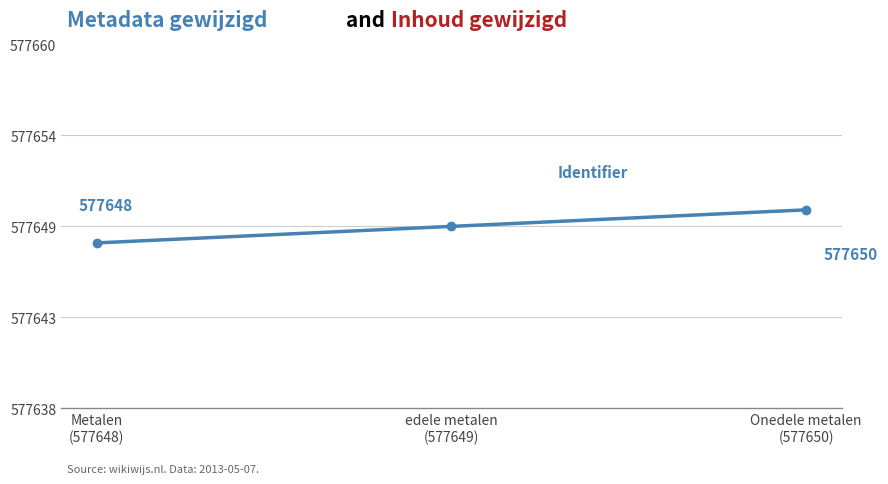

Is it true that the value at Onedele metalen
(577650) is 577650?

True